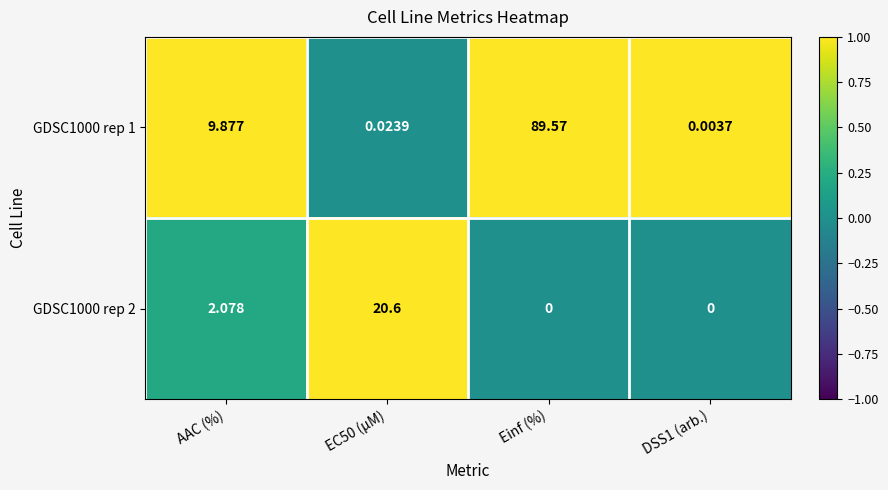

Count the number of data series in this chart.

2